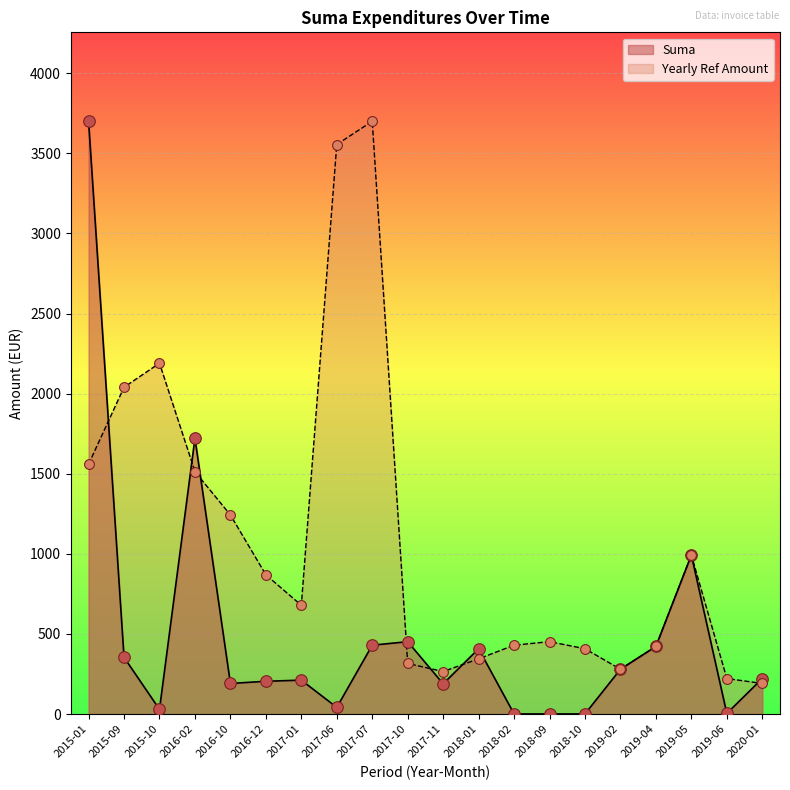

Which series has the largest total across all categories?

Yearly Ref Amount